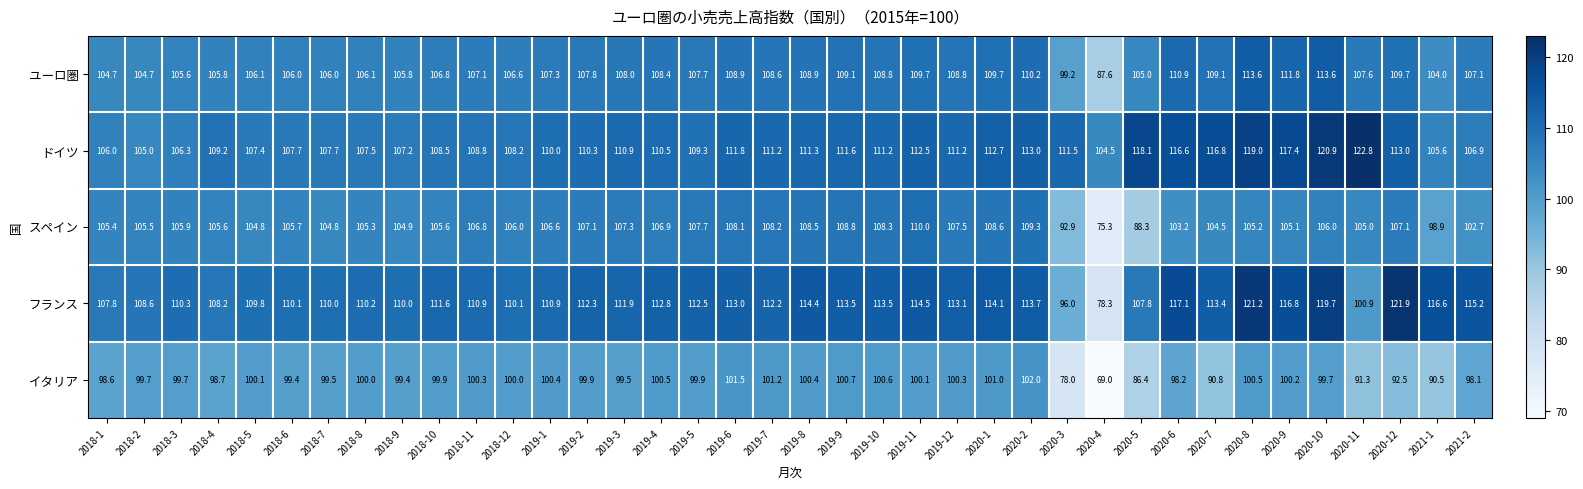

What is the difference between the highest and lowest values at 2020-8?

20.7